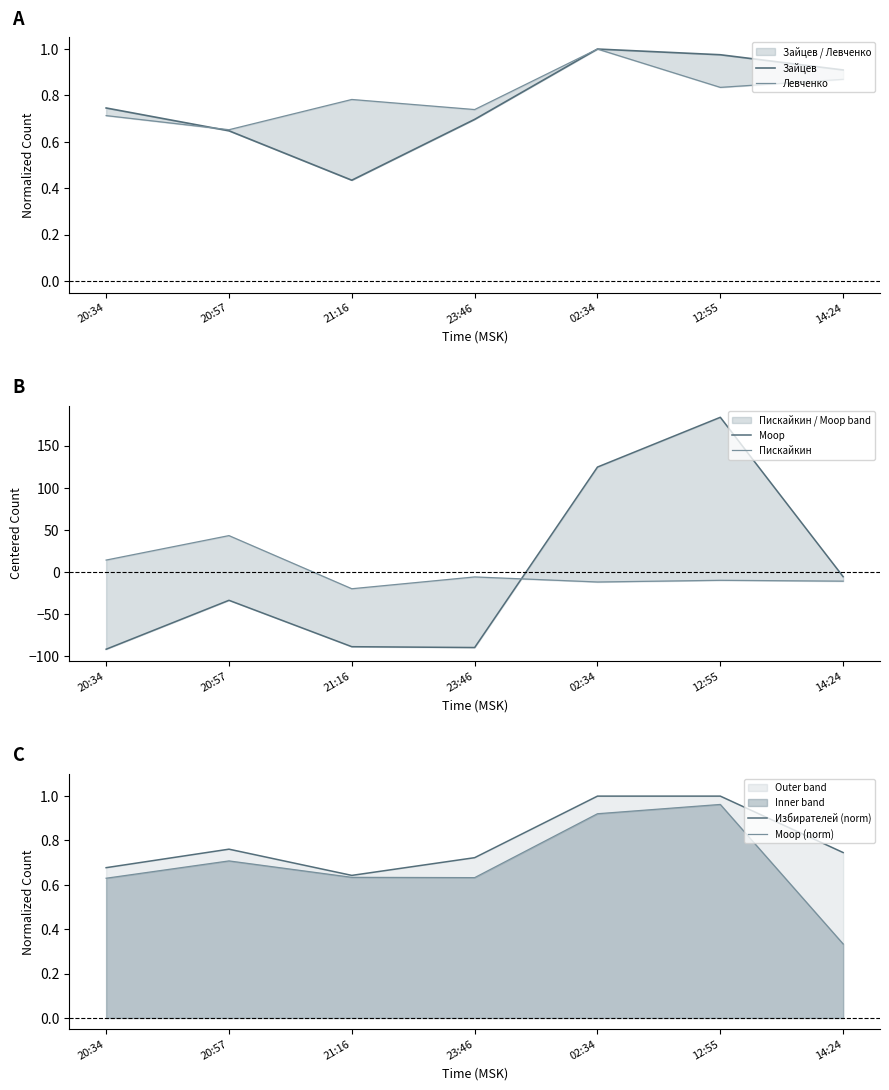

What is the label of the 1st point from the right?

14:24